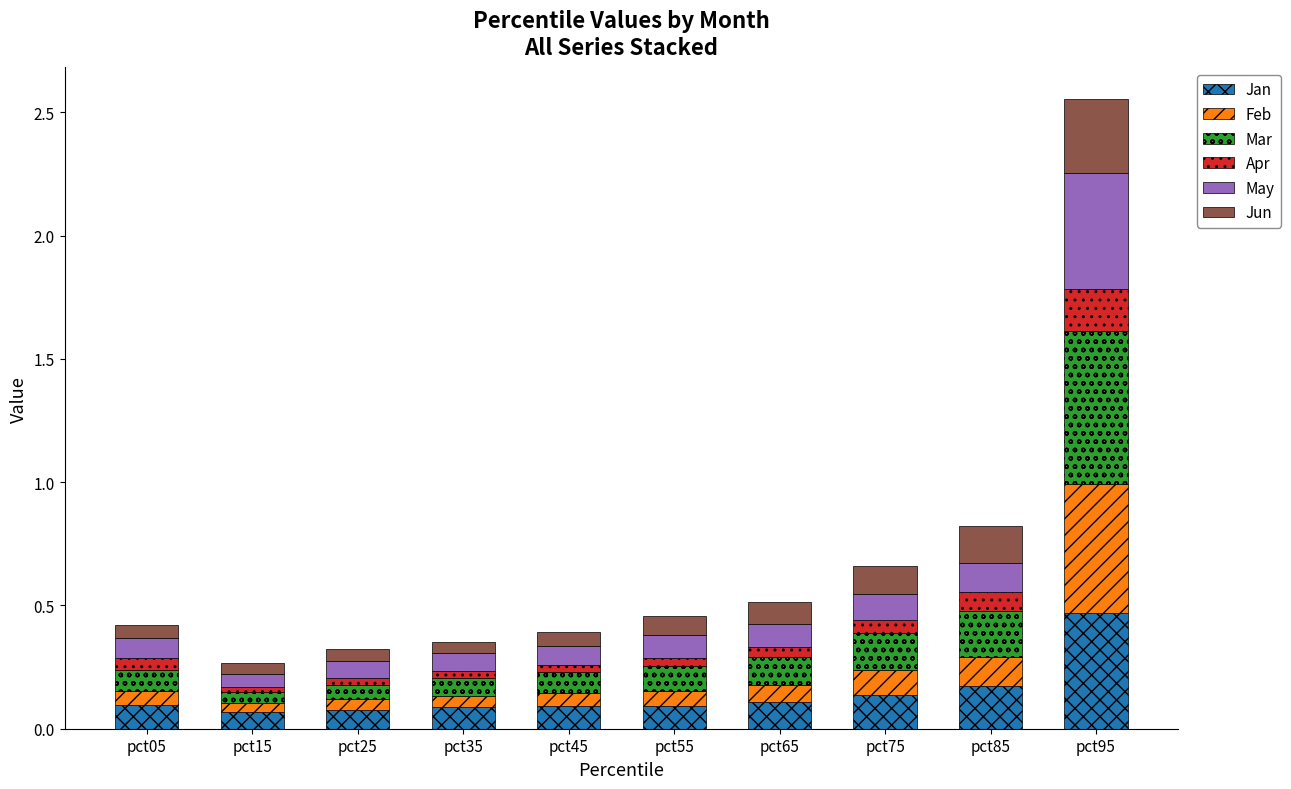

What is the difference between the maximum and minimum values in the Jan series?

0.4